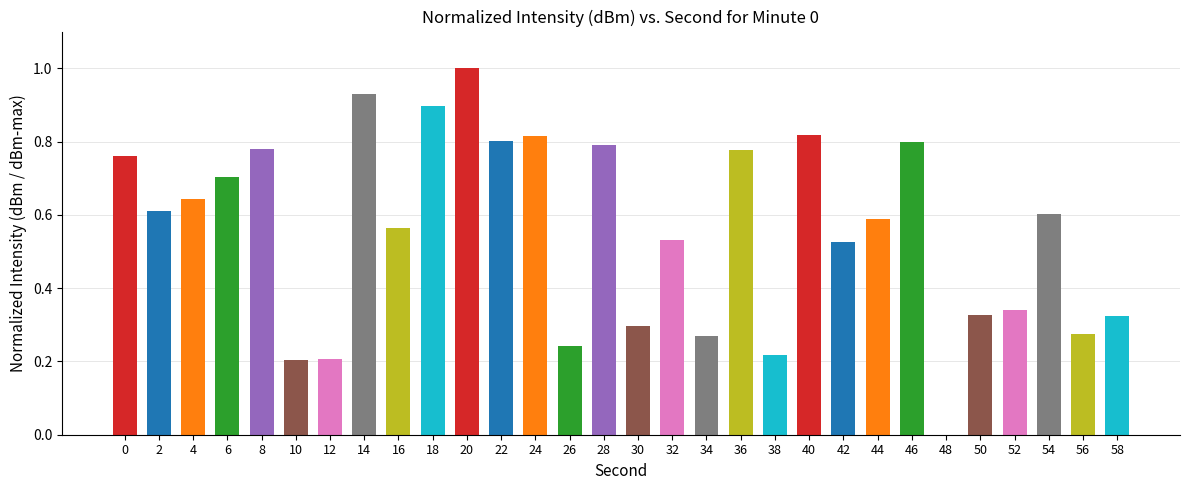

Which label corresponds to the largest value in the chart?

20